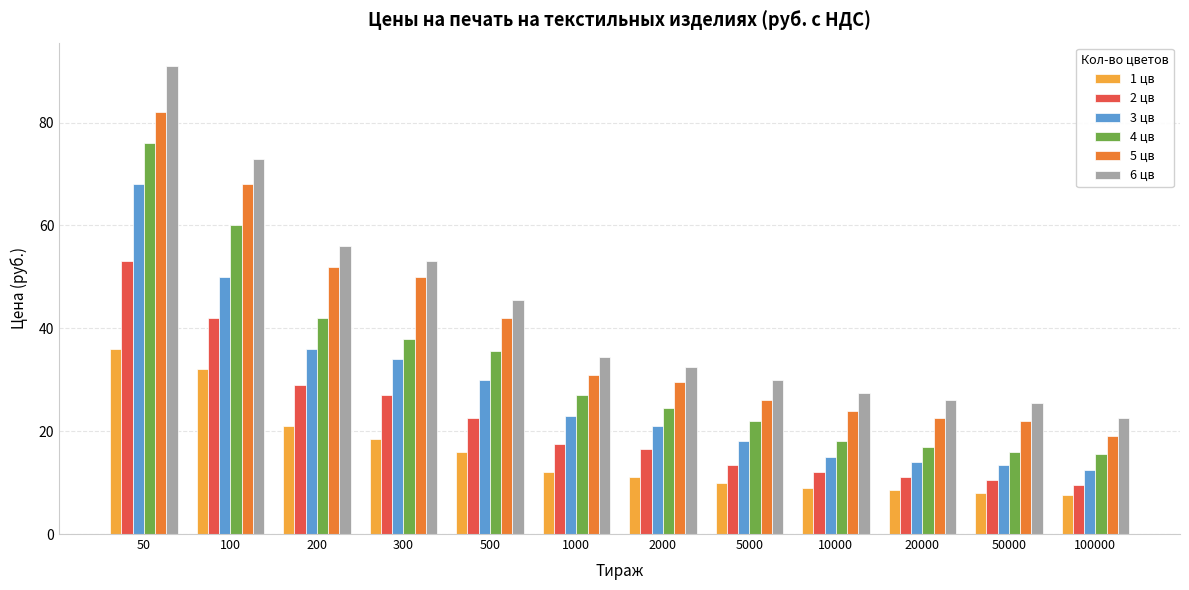

Reading left to right, what are all the values shown in this chart?

1 цв: 50=36.0	100=32.0	200=21.0	300=18.5	500=16.0	1000=12.0	2000=11.0	5000=10.0	10000=9.0	20000=8.5	50000=8.0	100000=7.5
2 цв: 50=53.0	100=42.0	200=29.0	300=27.0	500=22.5	1000=17.5	2000=16.5	5000=13.5	10000=12.0	20000=11.0	50000=10.5	100000=9.5
3 цв: 50=68.0	100=50.0	200=36.0	300=34.0	500=30.0	1000=23.0	2000=21.0	5000=18.0	10000=15.0	20000=14.0	50000=13.5	100000=12.5
4 цв: 50=76.0	100=60.0	200=42.0	300=38.0	500=35.5	1000=27.0	2000=24.5	5000=22.0	10000=18.0	20000=17.0	50000=16.0	100000=15.5
5 цв: 50=82.0	100=68.0	200=52.0	300=50.0	500=42.0	1000=31.0	2000=29.5	5000=26.0	10000=24.0	20000=22.5	50000=22.0	100000=19.0
6 цв: 50=91.0	100=73.0	200=56.0	300=53.0	500=45.5	1000=34.5	2000=32.5	5000=30.0	10000=27.5	20000=26.0	50000=25.5	100000=22.5